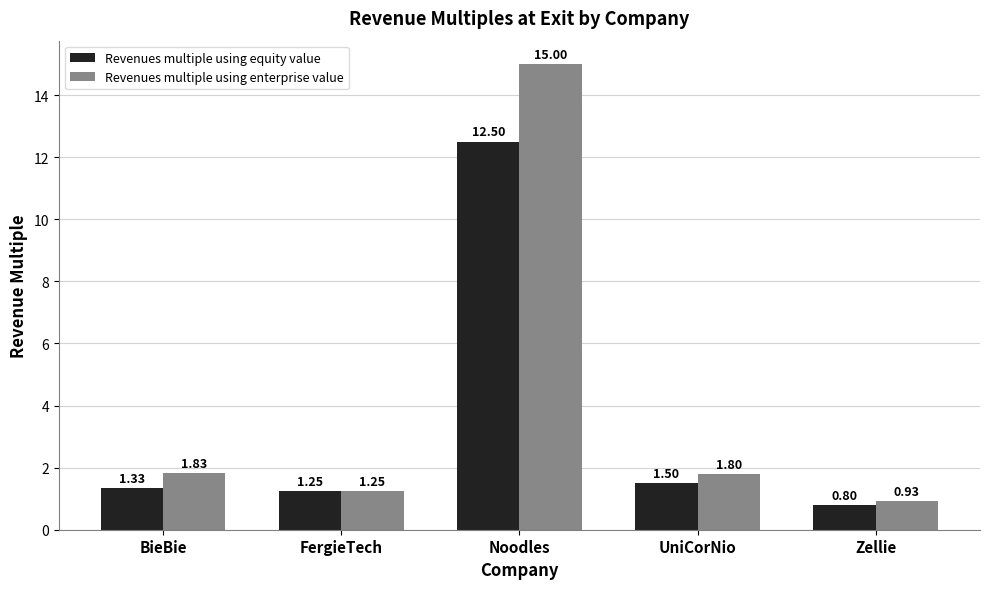

What is the average value of the Revenues multiple using equity value series?

3.5